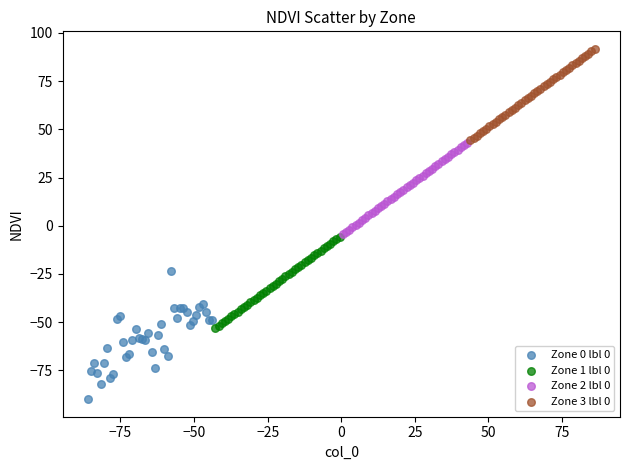

Which series reaches the maximum Y coordinate?

Zone 3 lbl 0